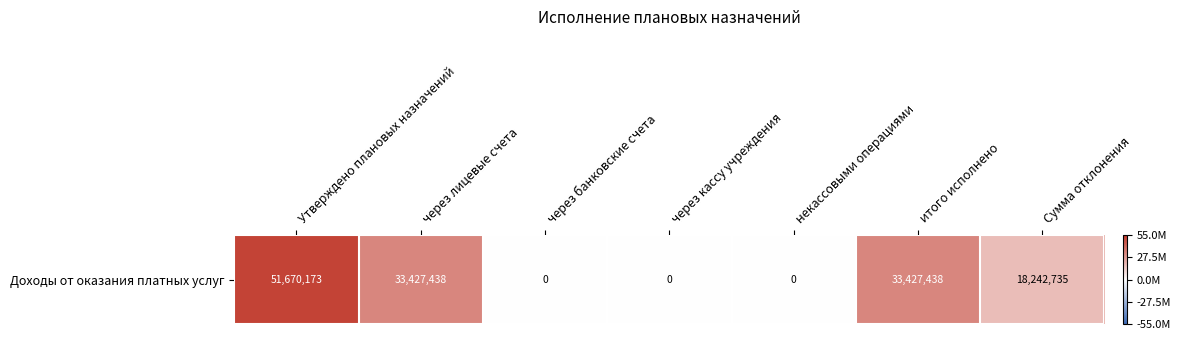

The chart shows a value of 51670173.4 at Утверждено плановых назначений. True or false?

True